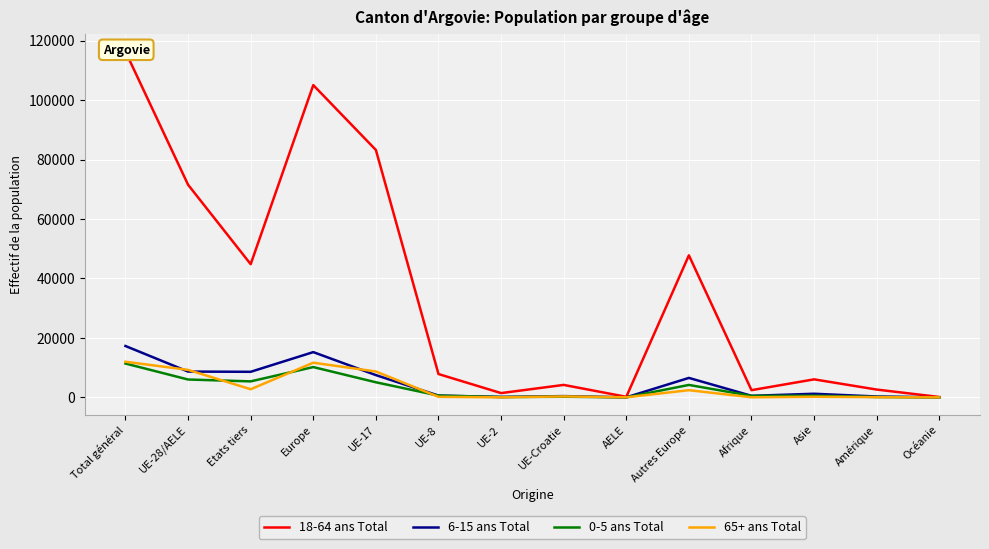

At which label does 65+ ans Total first exceed 319?

Total général